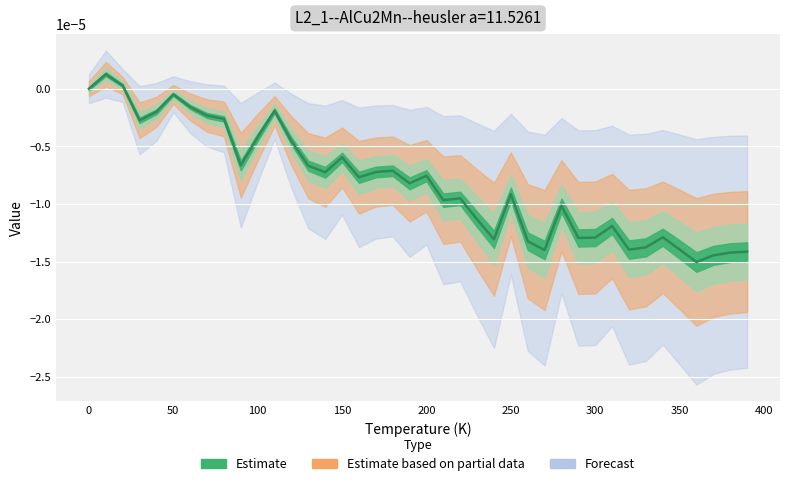

Reading right to left, what are all the values shown in this chart?

390=-0.0	380=-0.0	370=-0.0	360=-0.0	350=-0.0	340=-0.0	330=-0.0	320=-0.0	310=-0.0	300=-0.0	290=-0.0	280=-0.0	270=-0.0	260=-0.0	250=-0.0	240=-0.0	230=-0.0	220=-0.0	210=-0.0	200=-0.0	190=-0.0	180=-0.0	170=-0.0	160=-0.0	150=-0.0	140=-0.0	130=-0.0	120=-0.0	110=-0.0	100=-0.0	90=-0.0	80=-0.0	70=-0.0	60=-0.0	50=-0.0	40=-0.0	30=-0.0	20=0.0	10=0.0	0=0.0